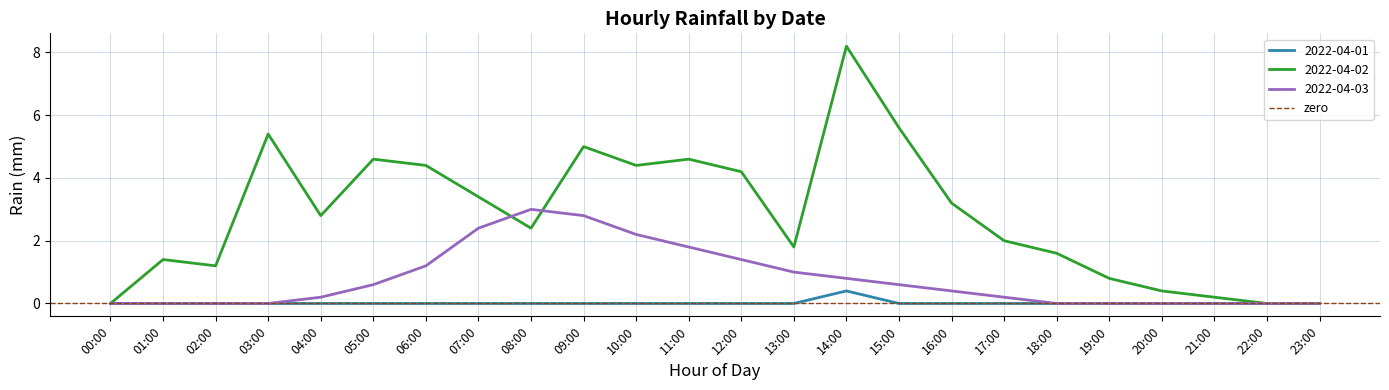

Is the value of 2022-04-01 at 06:00 greater than the value of 2022-04-02 at 05:00?

No